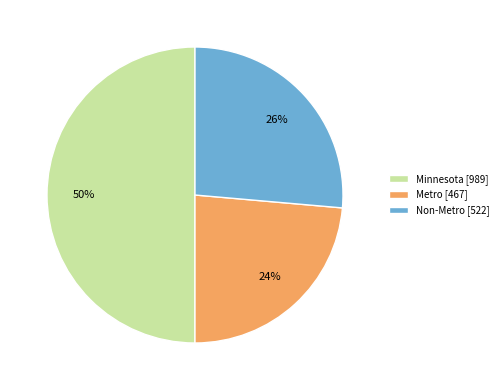

Is Non-Metro the majority of the pie?

No